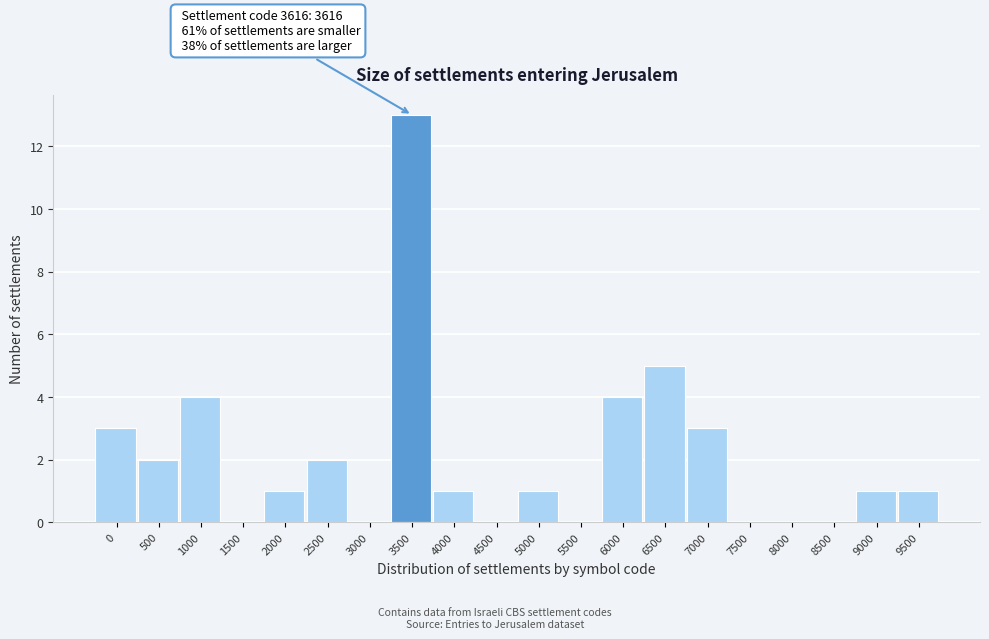

Reading left to right, transcribe all the data shown in this chart.

0=3	500=2	1000=4	1500=0	2000=1	2500=2	3000=0	3500=13	4000=1	4500=0	5000=1	5500=0	6000=4	6500=5	7000=3	7500=0	8000=0	8500=0	9000=1	9500=1